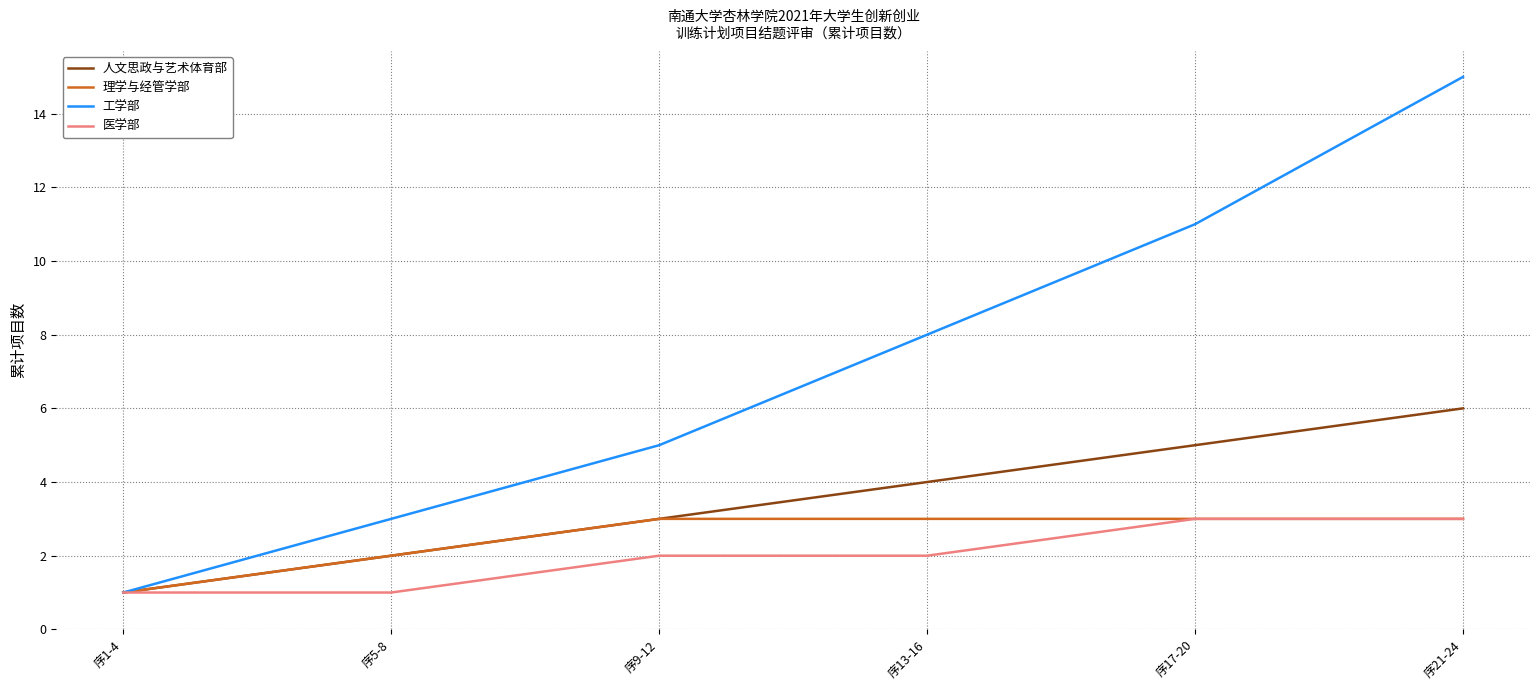

Reading right to left, list all the values displayed in this chart.

人文思政与艺术体育部: 序21-24=6	序17-20=5	序13-16=4	序9-12=3	序5-8=2	序1-4=1
理学与经管学部: 序21-24=3	序17-20=3	序13-16=3	序9-12=3	序5-8=2	序1-4=1
工学部: 序21-24=15	序17-20=11	序13-16=8	序9-12=5	序5-8=3	序1-4=1
医学部: 序21-24=3	序17-20=3	序13-16=2	序9-12=2	序5-8=1	序1-4=1